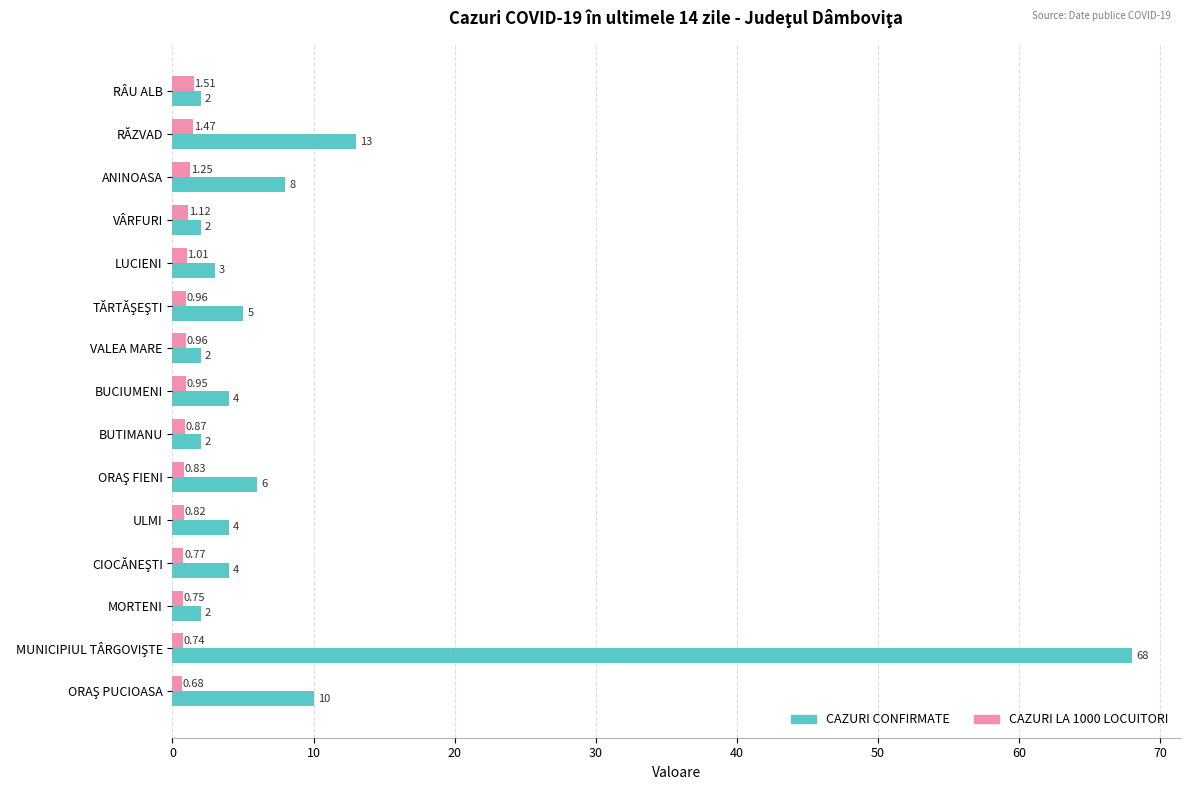

Which series has the widest spread of values?

CAZURI CONFIRMATE